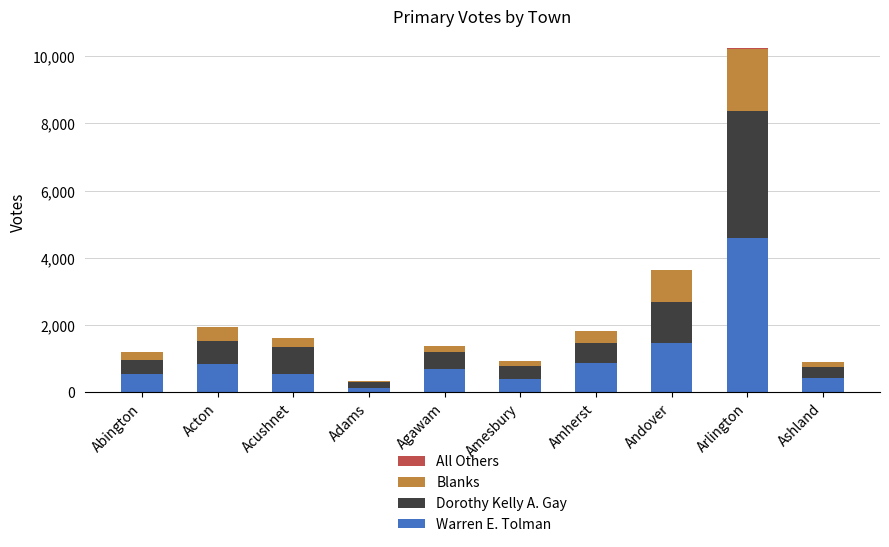

Where is Warren E. Tolman nearest to the value 2353?

Andover